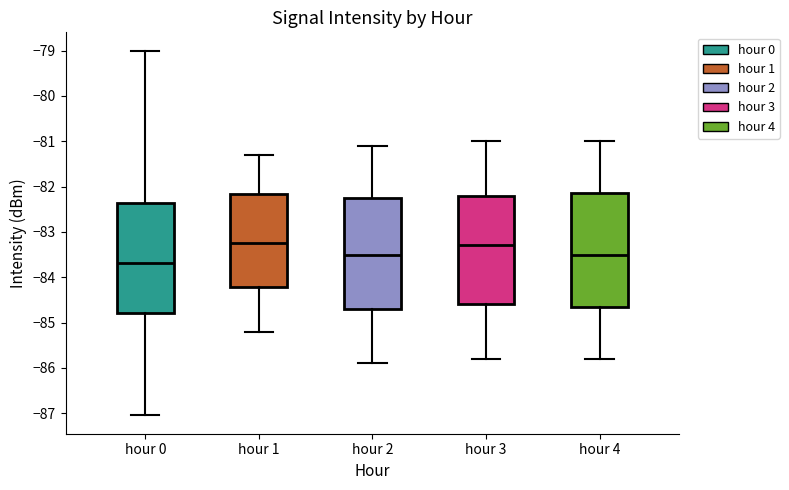

Which box's median line is the lowest?

hour 0